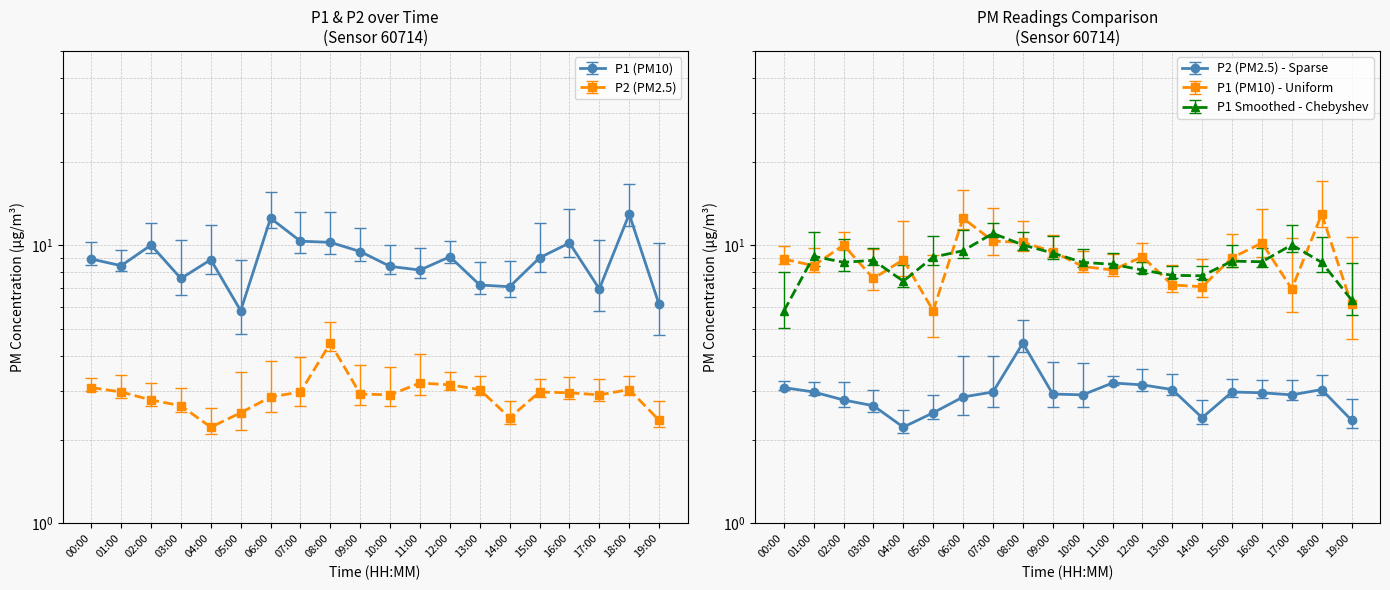

List the series in order of their peak value, highest first.

P1, P2